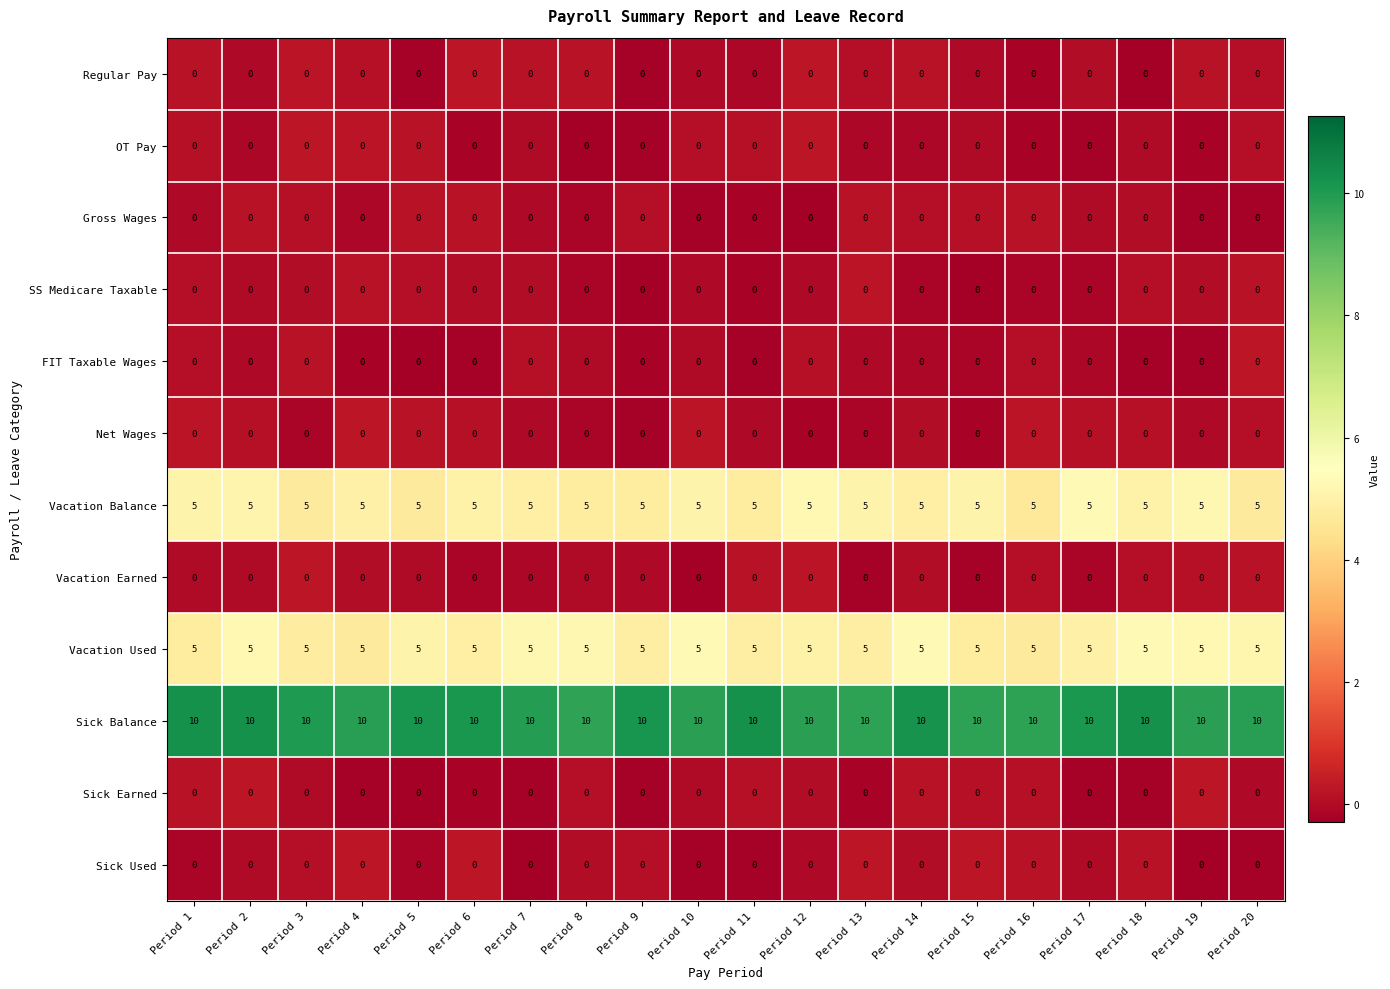

Count the number of data series in this chart.

12